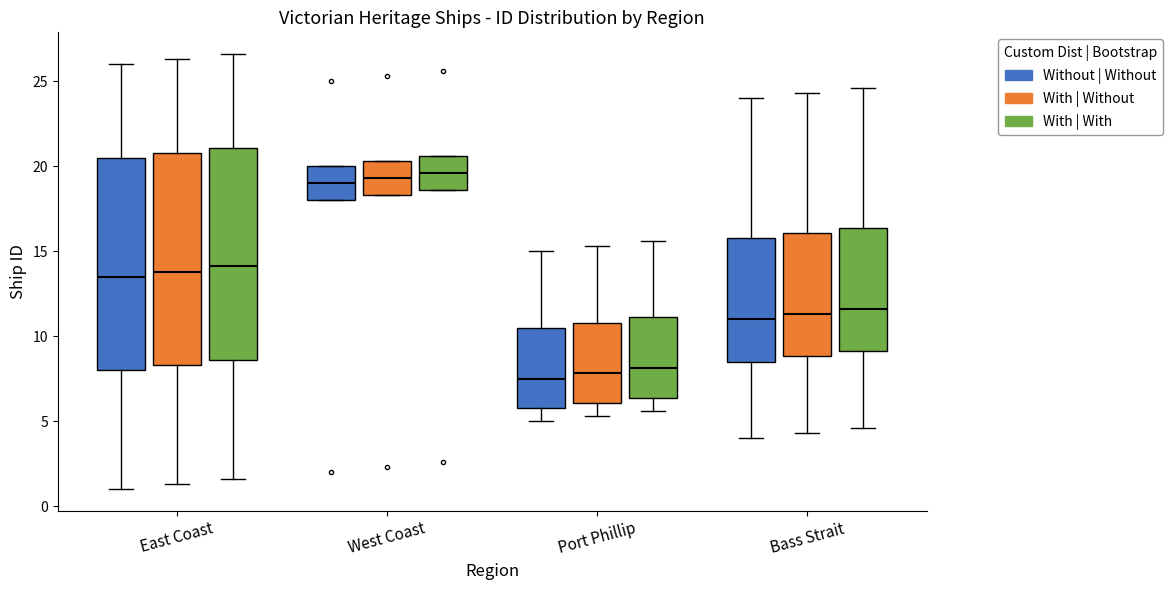

Reading left to right, transcribe this box plot: for each box, give where its median line is, the range the box spans, and where its two whiskers end, as read against the y-axis. The values are not printed on the chart, so give them approximately, as read against the axis.

East Coast (Without | Without): median 13.5, box 8.0 to 20.5, whiskers 1.0 to 26.0
East Coast (With | Without): median 14.0, box 8.5 to 21.0, whiskers 1.5 to 26.5
East Coast (With | With): median 14.0, box 8.5 to 21.0, whiskers 1.5 to 26.5
West Coast (Without | Without): median 19.0, box 18.0 to 20.0, whiskers 18.0 to 20.0
West Coast (With | Without): median 19.5, box 18.5 to 20.5, whiskers 18.5 to 20.5
West Coast (With | With): median 19.5, box 18.5 to 20.5, whiskers 18.5 to 20.5
Port Phillip (Without | Without): median 7.5, box 6.0 to 10.5, whiskers 5.0 to 15.0
Port Phillip (With | Without): median 8.0, box 6.0 to 11.0, whiskers 5.5 to 15.5
Port Phillip (With | With): median 8.0, box 6.5 to 11.0, whiskers 5.5 to 15.5
Bass Strait (Without | Without): median 11.0, box 8.5 to 16.0, whiskers 4.0 to 24.0
Bass Strait (With | Without): median 11.5, box 9.0 to 16.0, whiskers 4.5 to 24.5
Bass Strait (With | With): median 11.5, box 9.0 to 16.5, whiskers 4.5 to 24.5